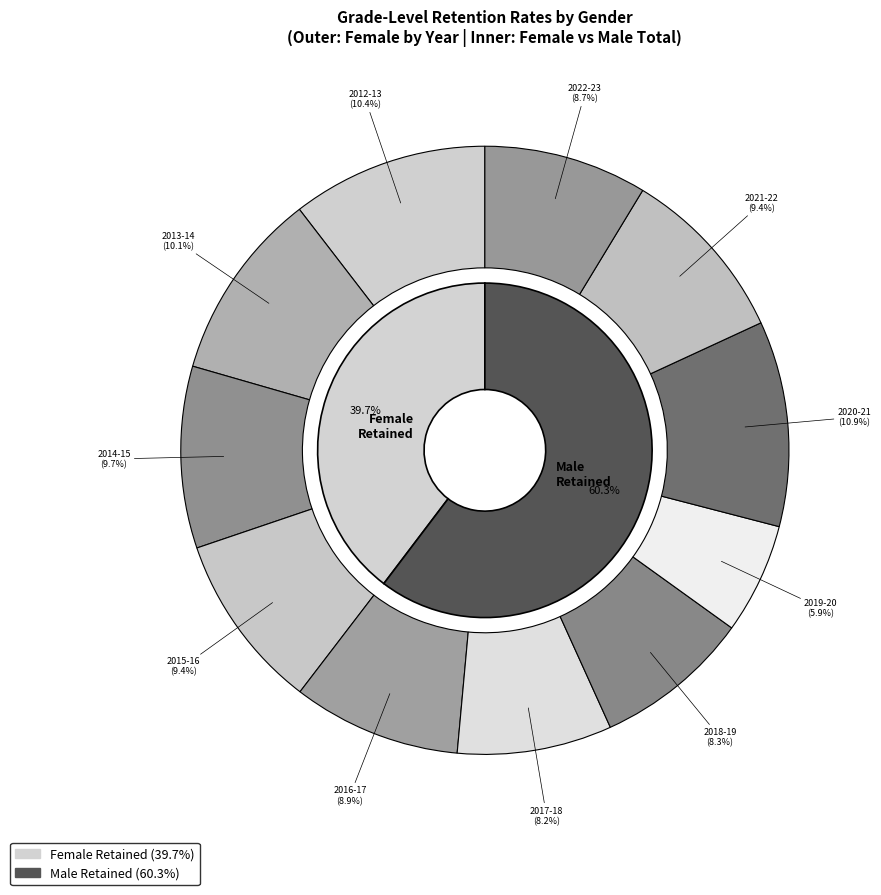

What is the total percentage of 2015-16 and 2017-18?

17.6%